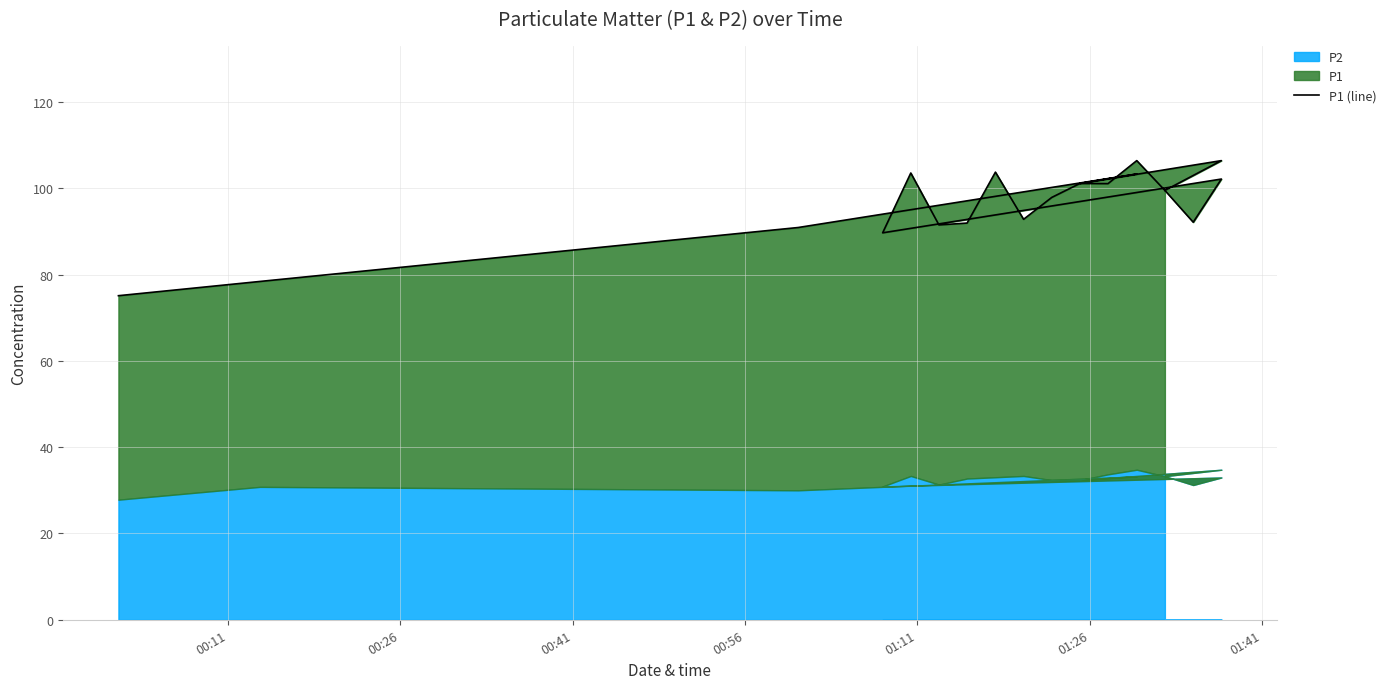

What is the average value?

96.4